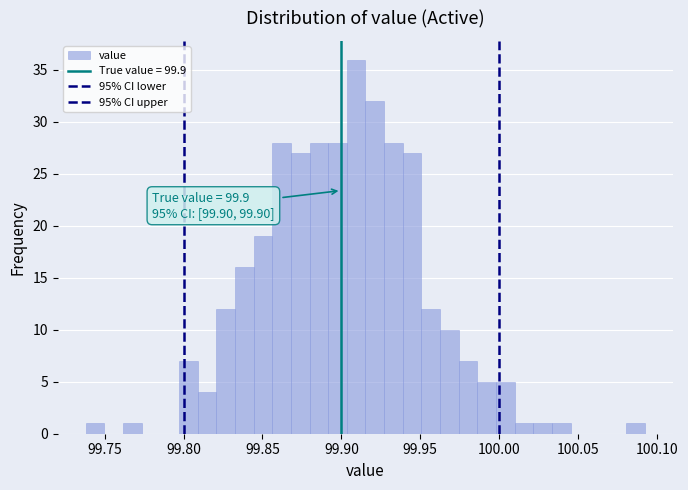

Read against the x-axis, roughly where is the centre of the tallest bar?

99.910